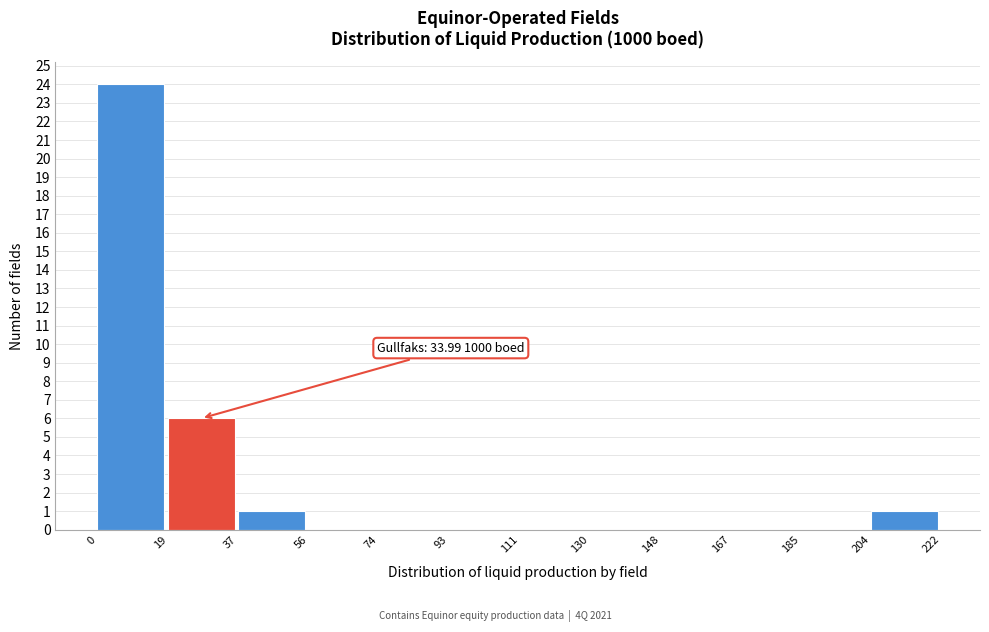

Over which range of the x-axis is the bar tallest?

0 to 19